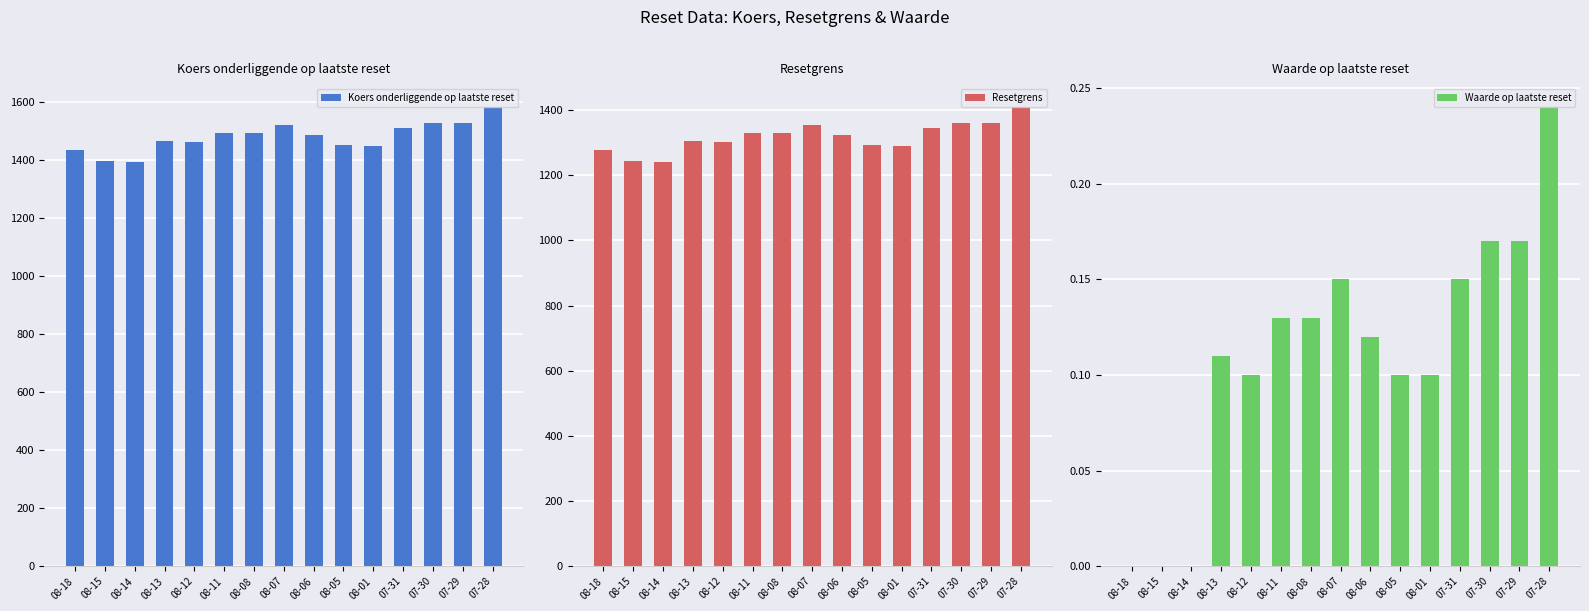

What is the sum of all Resetgrens values?

19760.1